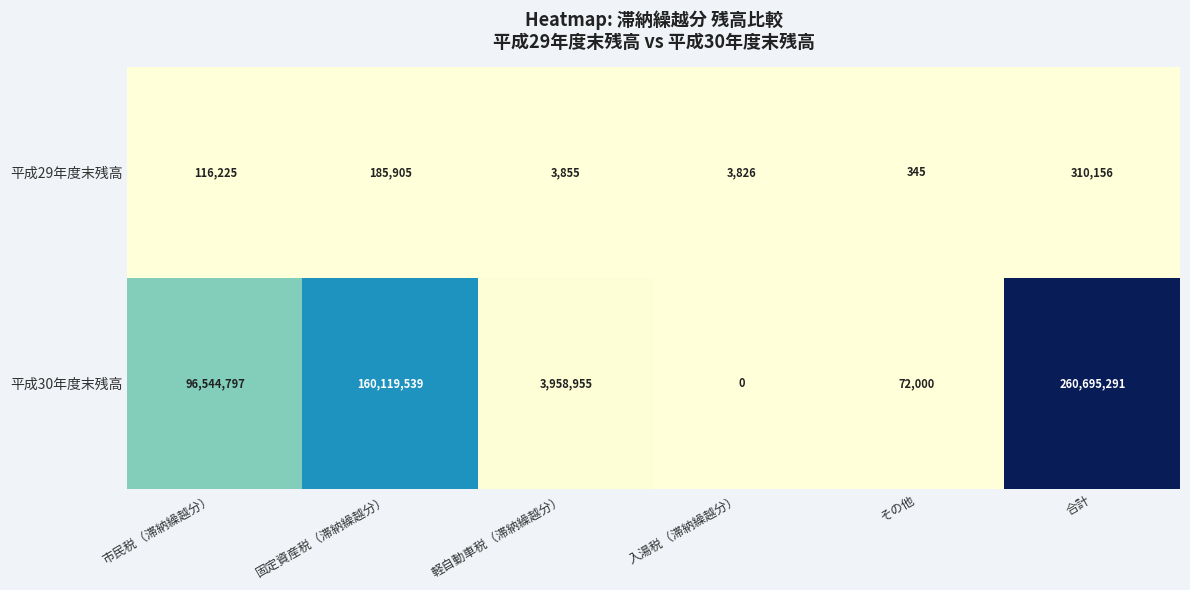

Count the number of data series in this chart.

2